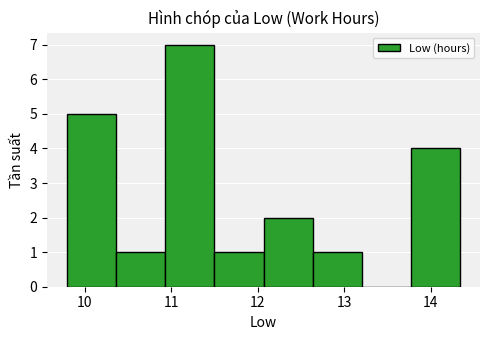

Reading left to right, transcribe this chart: for each bar, give the range it covers on the x-axis and its height. Neither the bar edges nor the heights are printed on the chart, so give them approximately, as read against the axes.

9.8 to 10.4: 5
10.4 to 10.9: 1
10.9 to 11.5: 7
11.5 to 12.1: 1
12.1 to 12.6: 2
12.6 to 13.2: 1
13.2 to 13.8: 0
13.8 to 14.3: 4